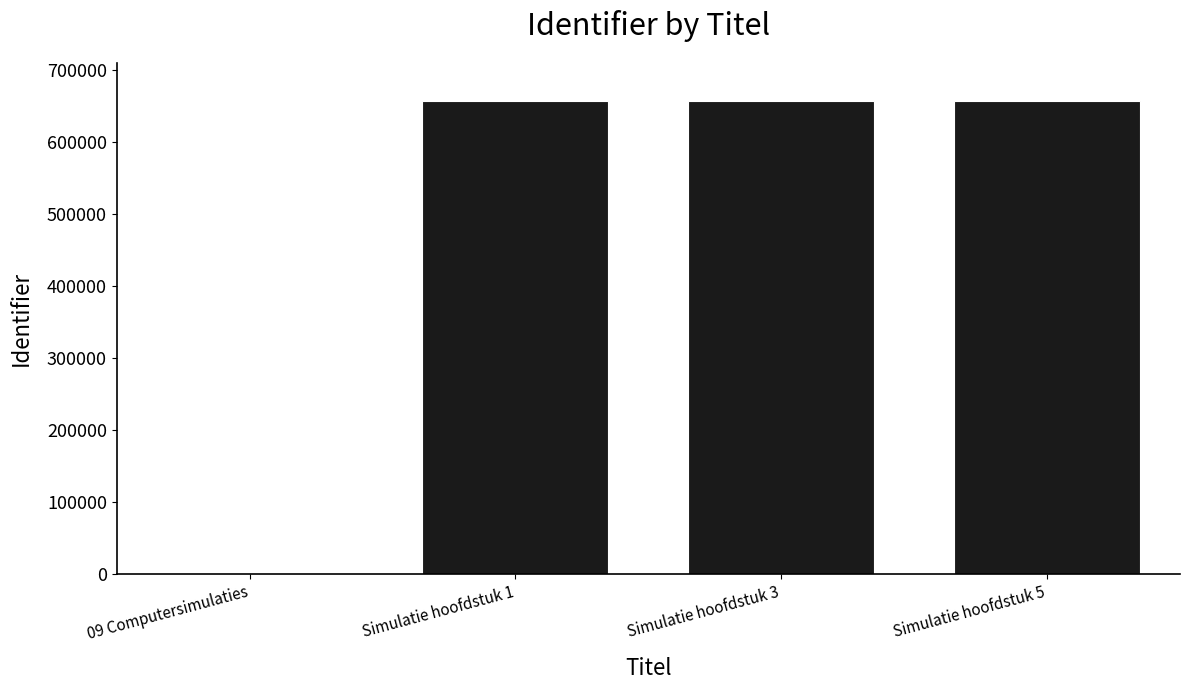

What is the greatest value displayed?

657482